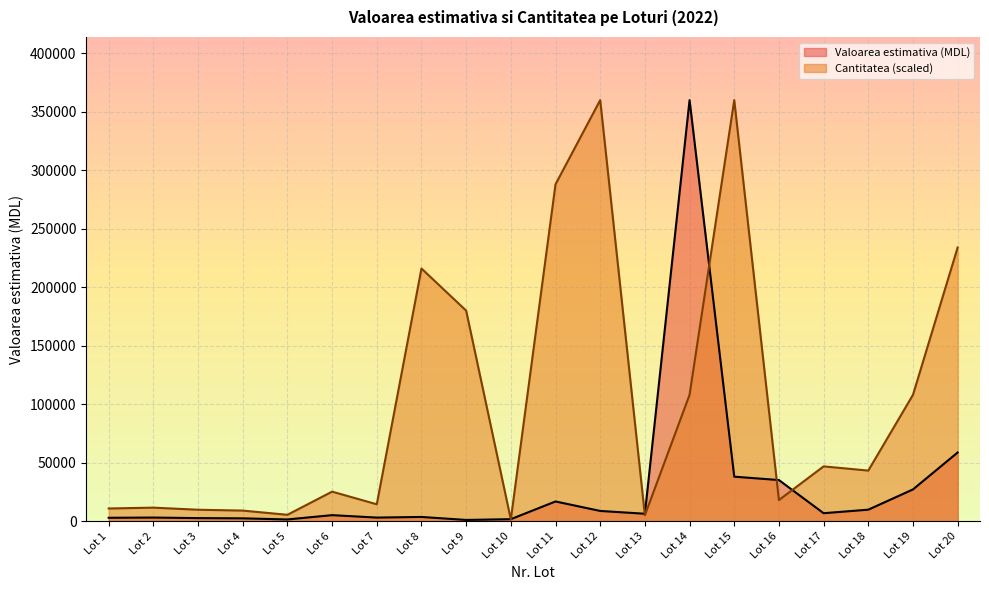

Reading left to right, transcribe all the data shown in this chart.

Valoarea estimativa (MDL): 2850	3040	2565	2375	1425	5103	3024	3558	1000	1660	16800	8700	6300	360000	38000	35100	6760	9780	27100	58700
Cantitatea (scaled): 10800	11520	9720	9000	5400	25200	14400	216000	180000	1440	288000	360000	5040	108000	360000	18000	46800	43200	108000	234000